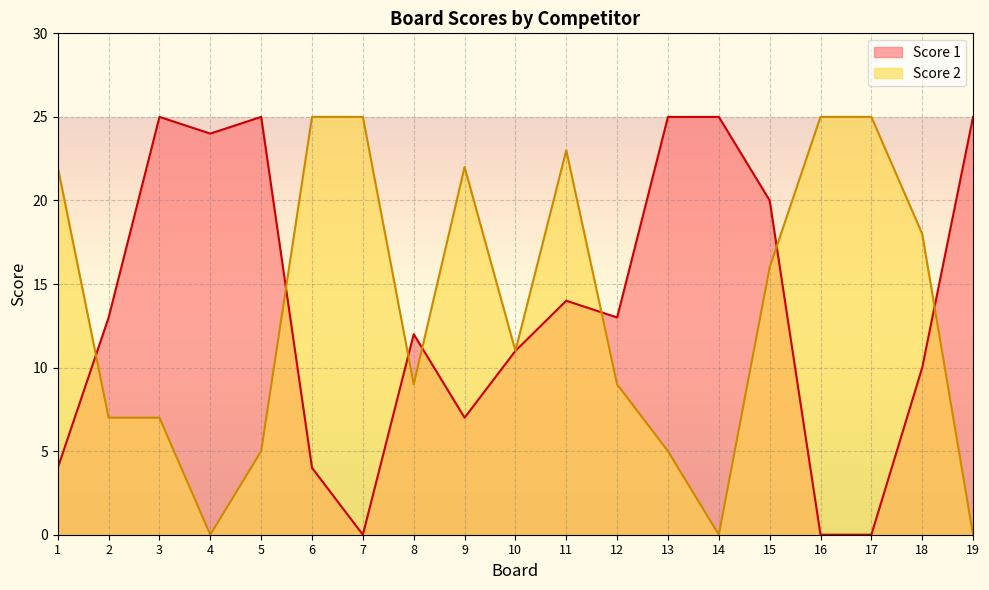

What is the difference between the highest and lowest values at 5?

20